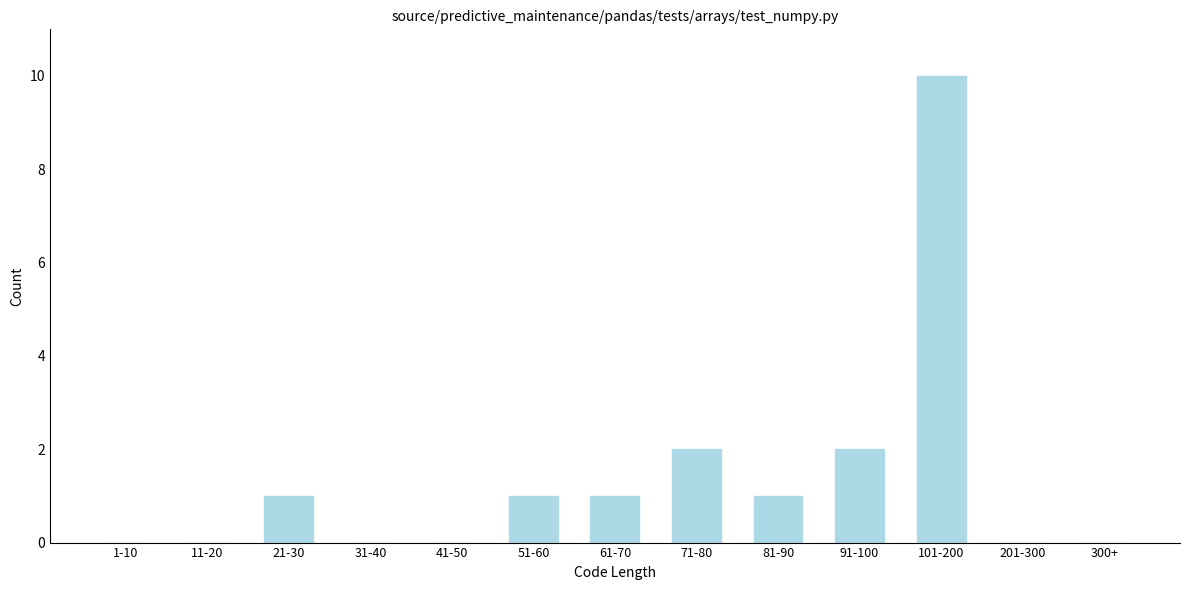

Reading right to left, transcribe all the data shown in this chart.

300+=0	201-300=0	101-200=10	91-100=2	81-90=1	71-80=2	61-70=1	51-60=1	41-50=0	31-40=0	21-30=1	11-20=0	1-10=0